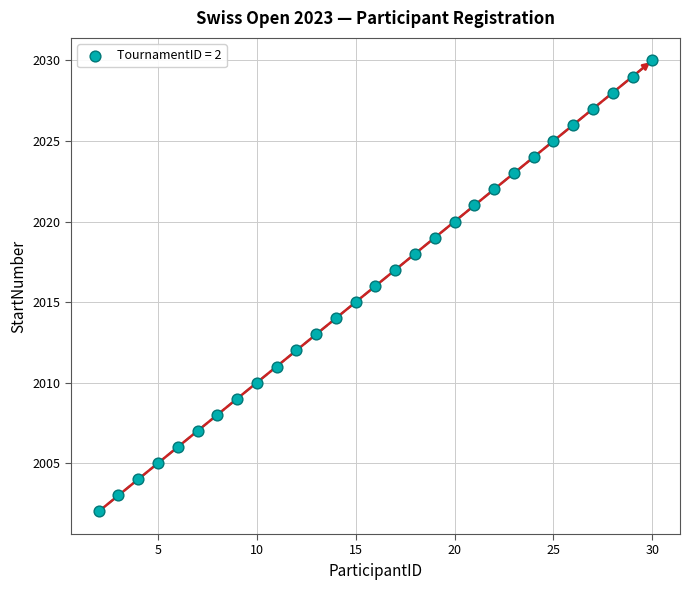

How many points are shown in the scatter plot?

29